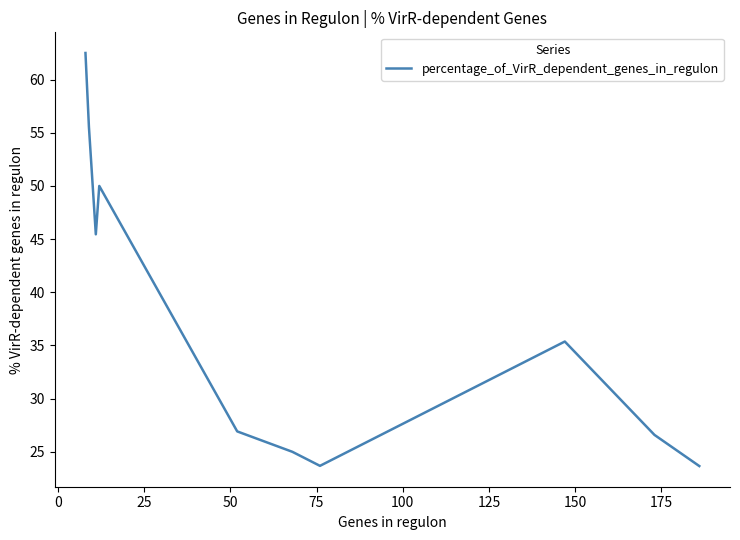

How many lines are shown in the chart?

1